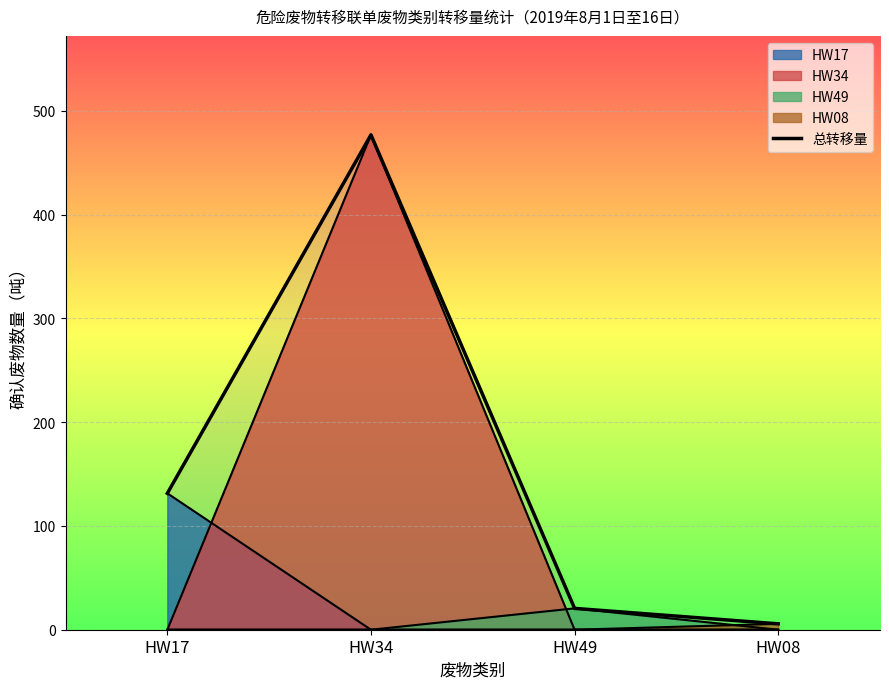

What is the label of the 3rd point from the right?

HW34